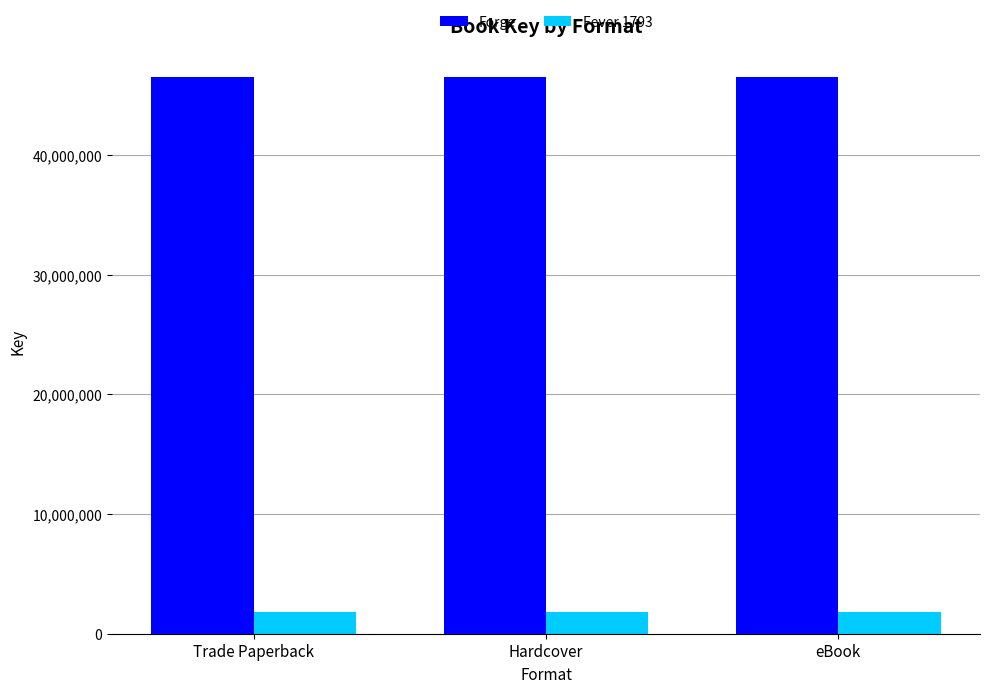

What is the sum of all Forge values?

139553583